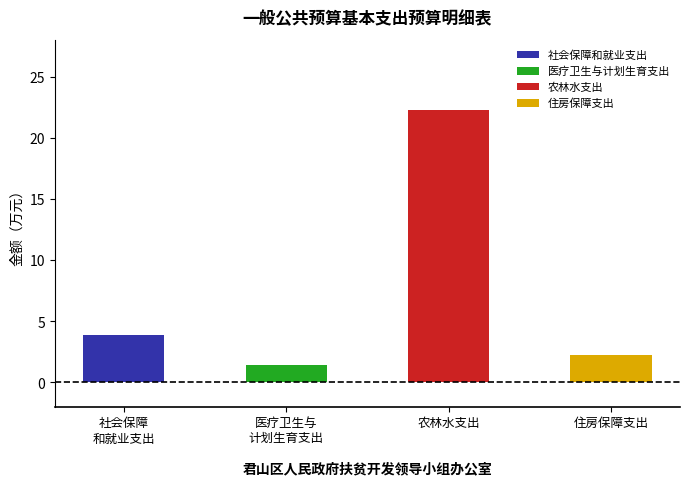

Which label corresponds to the largest value in the chart?

农林水支出